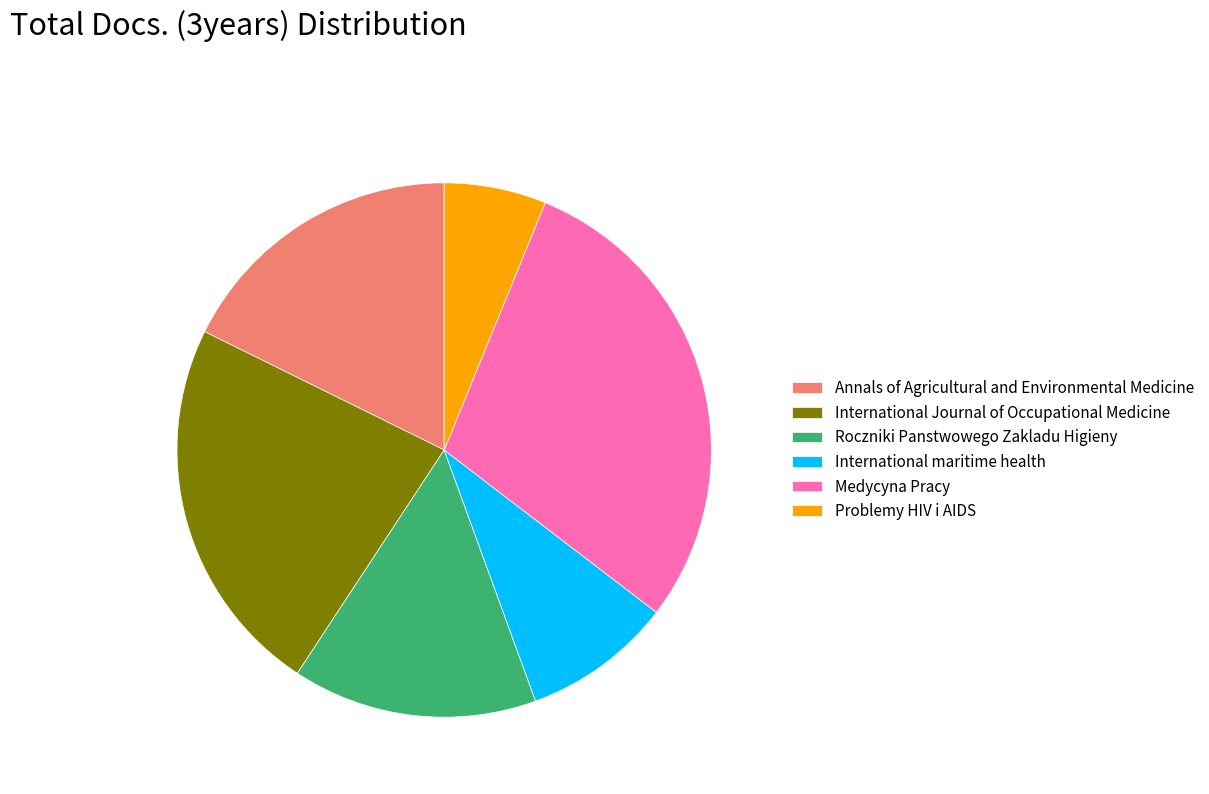

Is the sum of Medycyna Pracy and International Journal of Occupational Medicine greater than half?

Yes